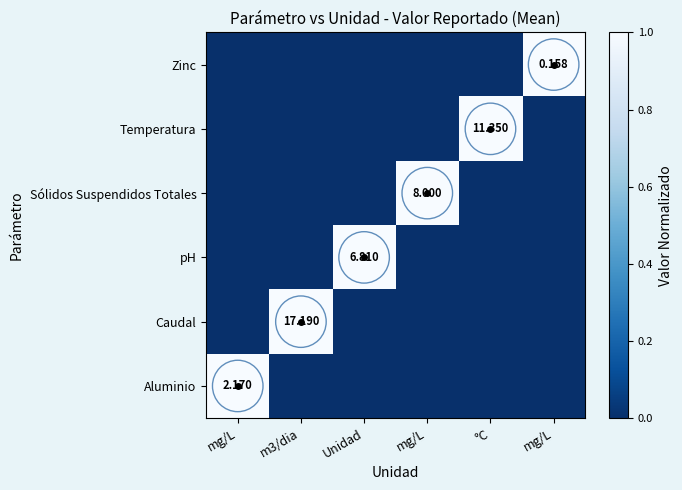

Which category has the highest value across all series?

mg/L